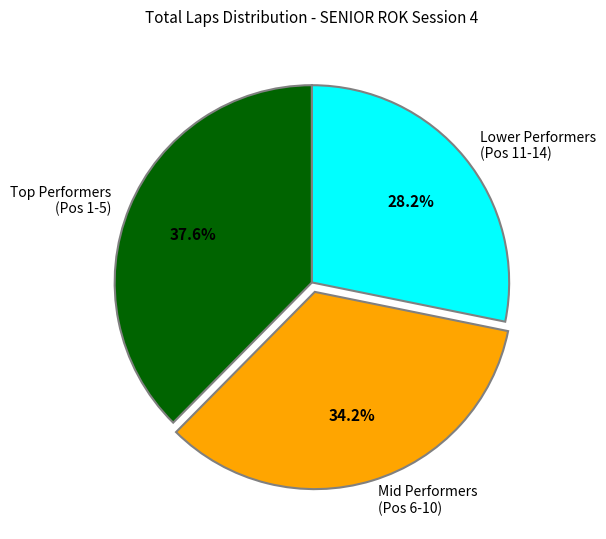

Combined, do Lower Performers (Pos 11-14) and Mid Performers (Pos 6-10) account for over 50%?

Yes